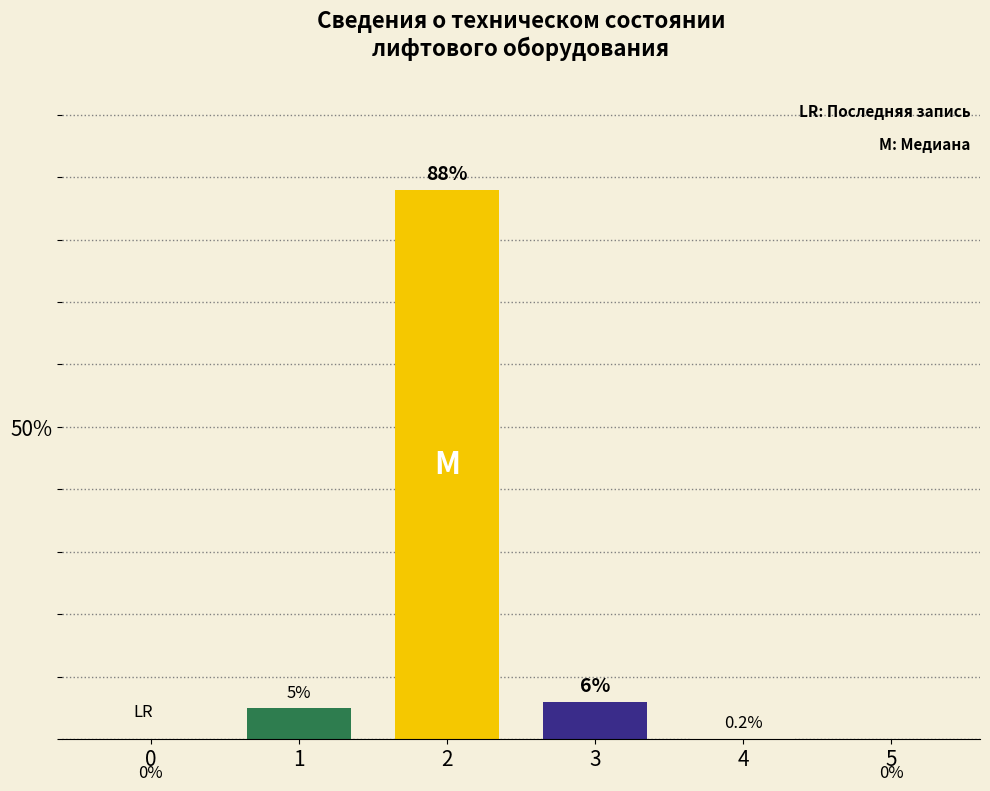

At which label is the value closest to 44?

3